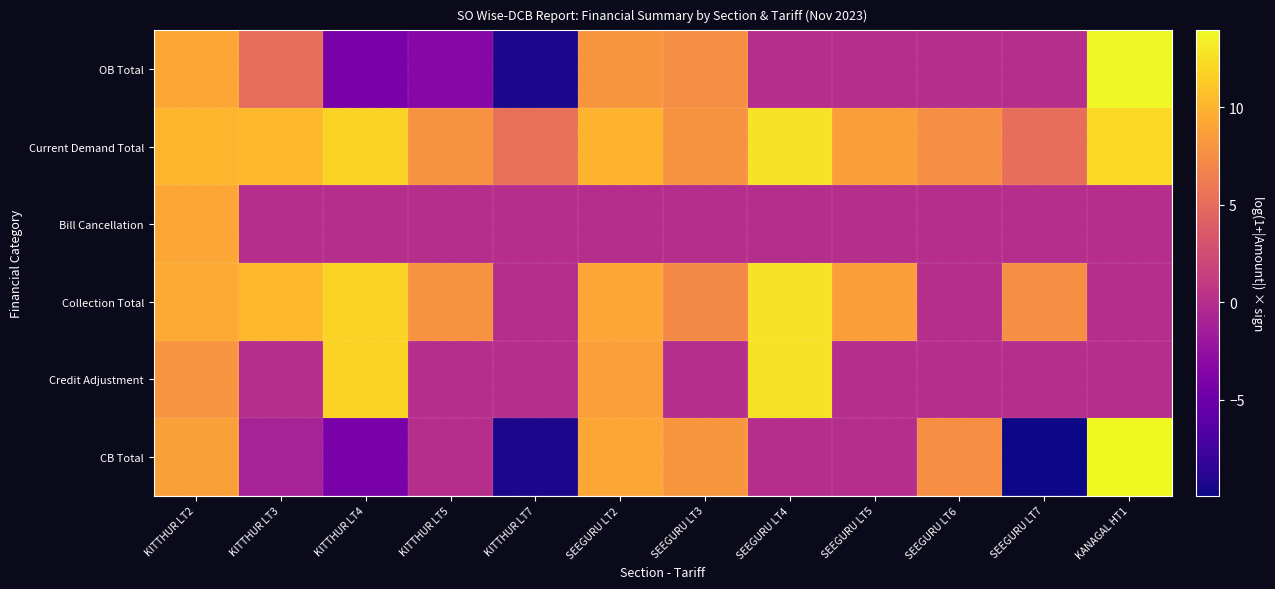

Between KITTHUR LT7 and SEEGURU LT3, which is larger?

SEEGURU LT3